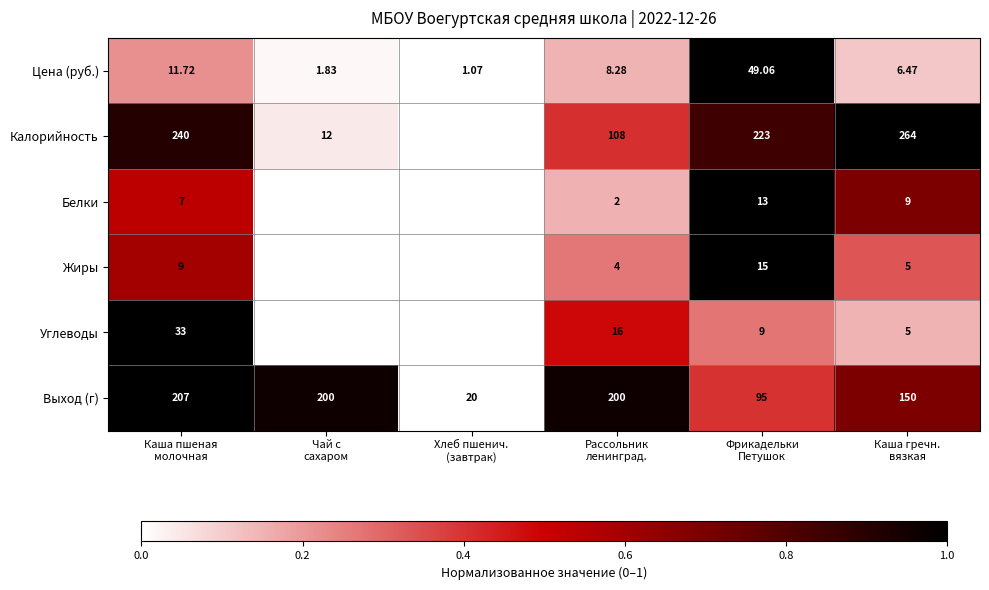

How many series are shown in this chart?

6